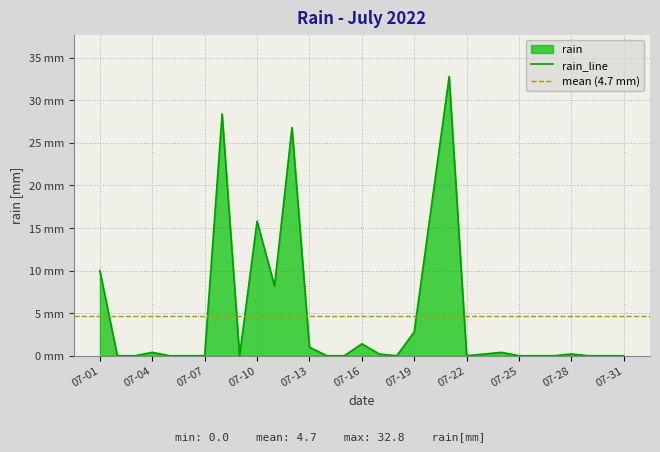

Reading left to right, list all the values displayed in this chart.

10.0	0.0	0.0	0.4	0.0	0.0	0.0	28.4	0.0	15.8	8.2	26.8	1.0	0.0	0.0	1.4	0.2	0.0	2.8	17.8	32.8	0.0	0.2	0.4	0.0	0.0	0.0	0.2	0.0	0.0	0.0